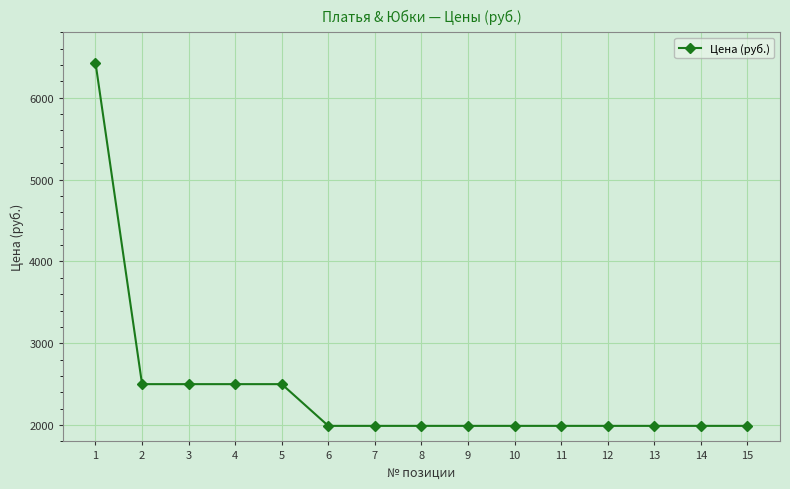

Does the chart have visible grid lines?

Yes